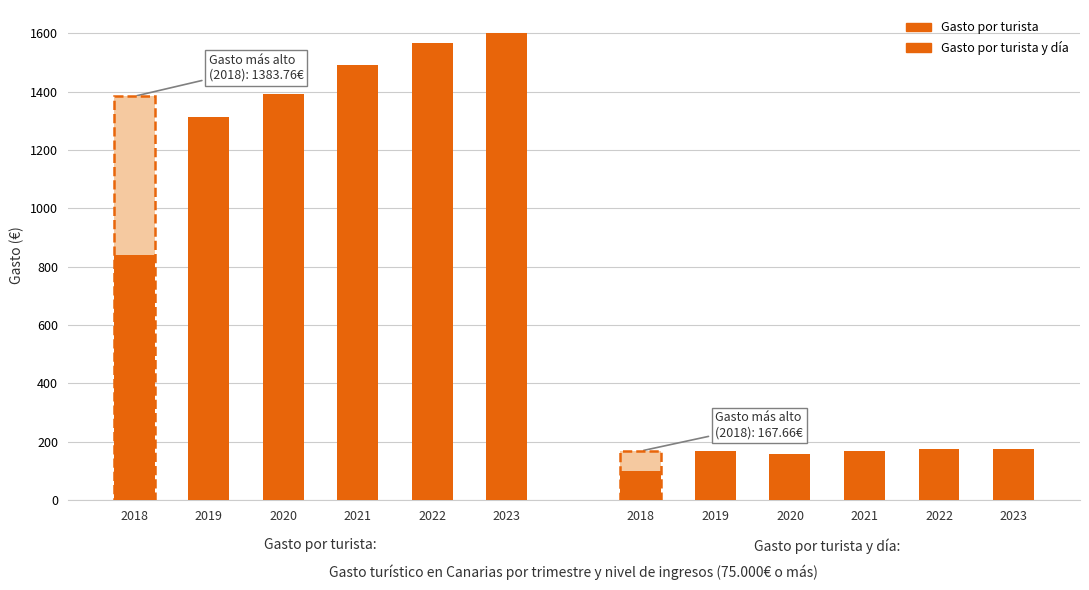

The Gasto por turista series shows 1489.8 at 2021. True or false?

True